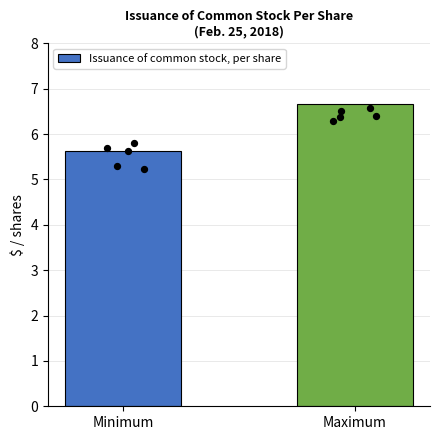

Which has a higher value, Maximum or Minimum?

Maximum